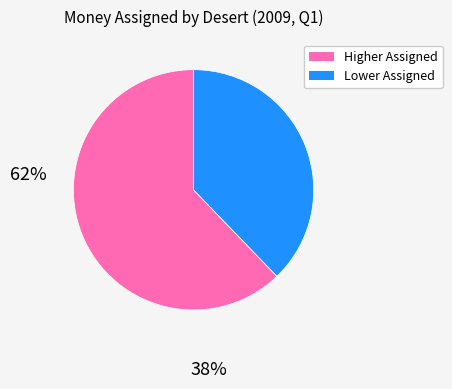

Is there any slice that represents more than half of the pie?

Yes